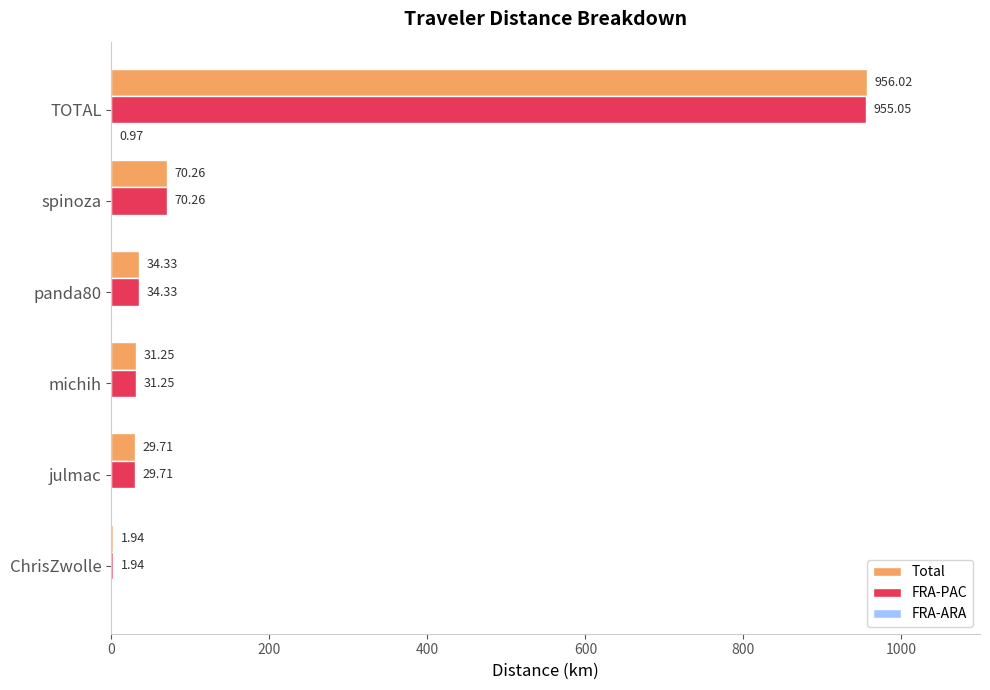

Which series has the largest range (max minus min)?

Total